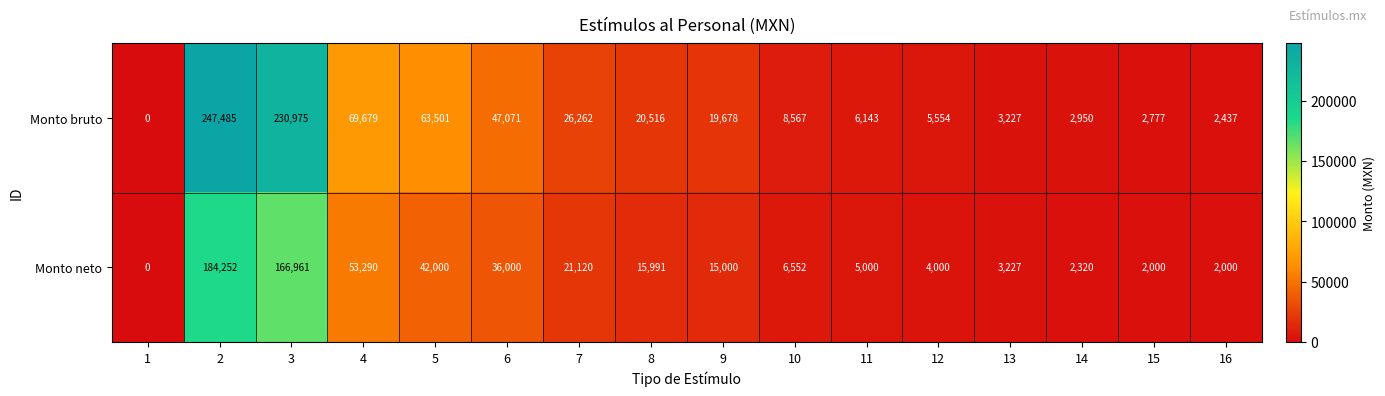

Which series changed the most between 2 and 9?

Monto bruto